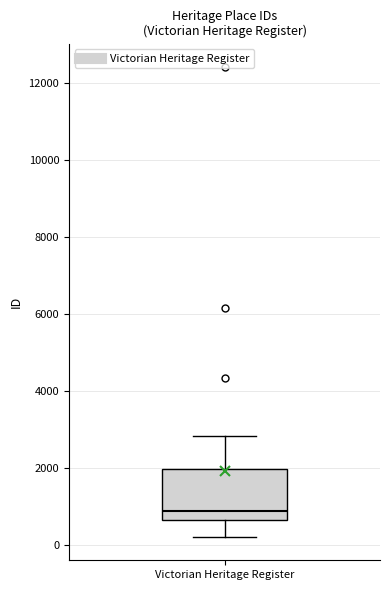

Where is the lower edge of the box for Victorian Heritage Register on the y-axis? The values are not printed on the chart, so give them approximately, as read against the axis.

600